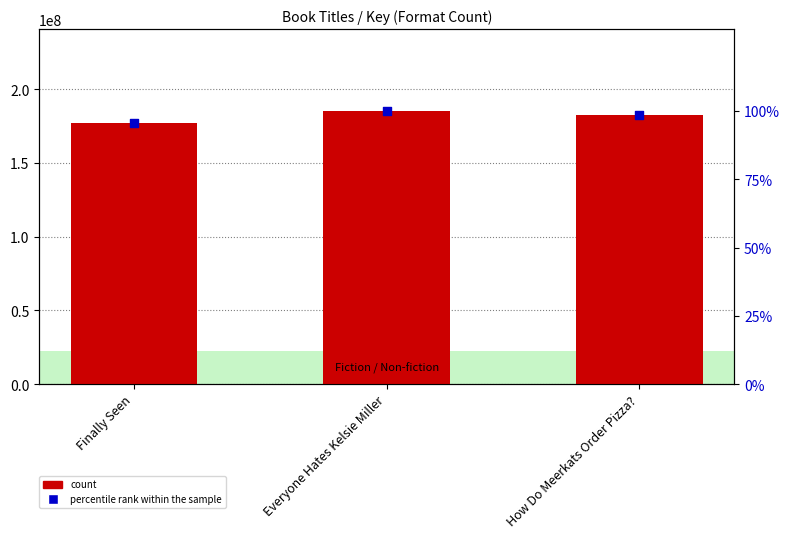

Which series has the largest total across all categories?

count